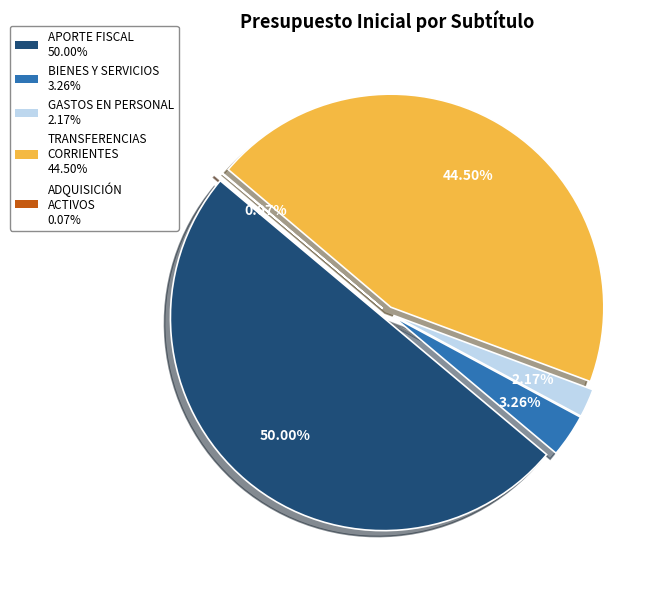

Approximately how many times larger is the value at TRANSFERENCIAS CORRIENTES compared to ADQUISICIÓN DE ACTIVOS NO FINANCIEROS?

651.2